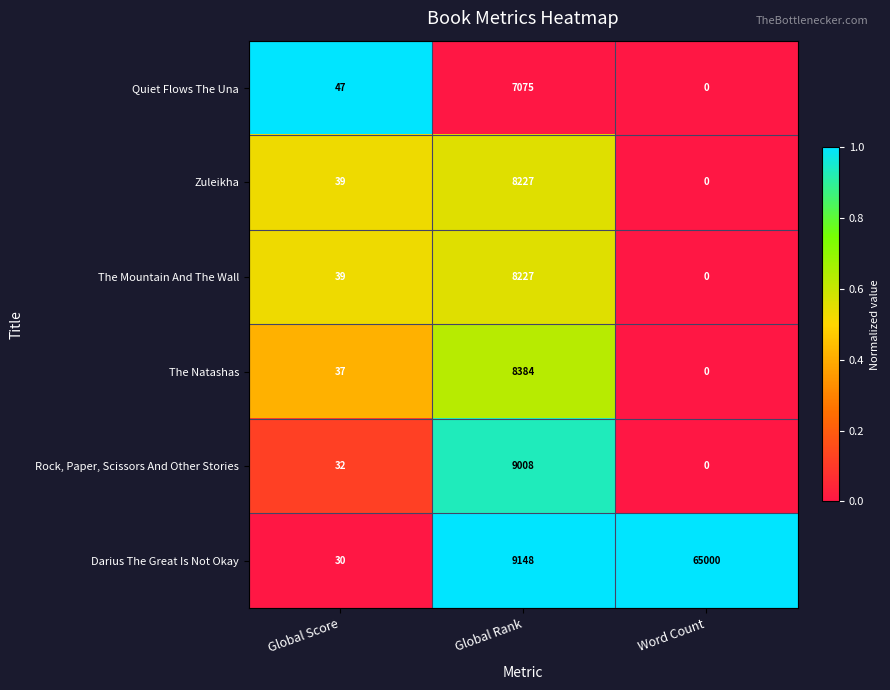

At which category is the sum across all series the highest?

Word Count